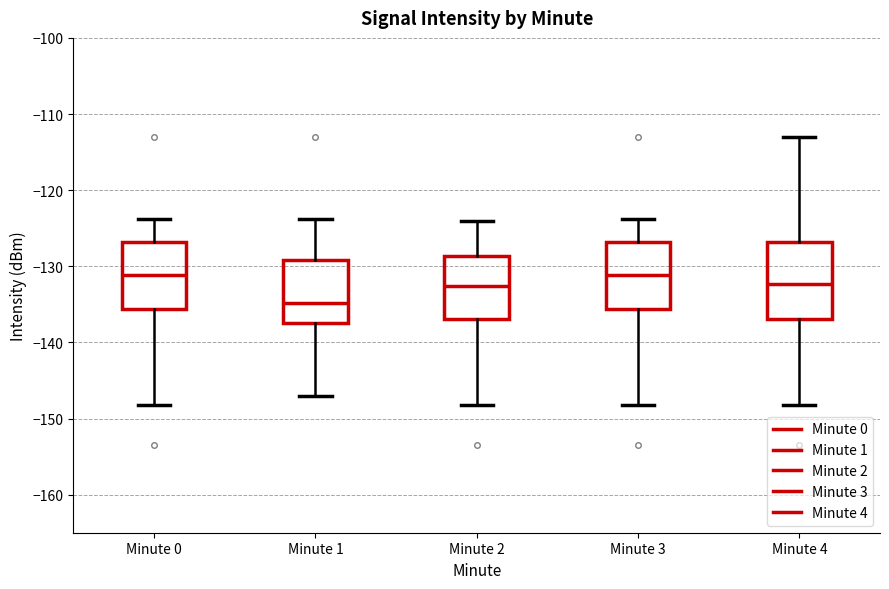

Reading left to right, read every box against the y-axis: the position of its median line, the range the box covers, and the ends of its whiskers. The values are not printed on the chart, so give them approximately, as read against the axis.

Minute 0: median -131, box -136 to -127, whiskers -148 to -124
Minute 1: median -135, box -137 to -129, whiskers -147 to -124
Minute 2: median -133, box -137 to -129, whiskers -148 to -124
Minute 3: median -131, box -136 to -127, whiskers -148 to -124
Minute 4: median -132, box -137 to -127, whiskers -148 to -113